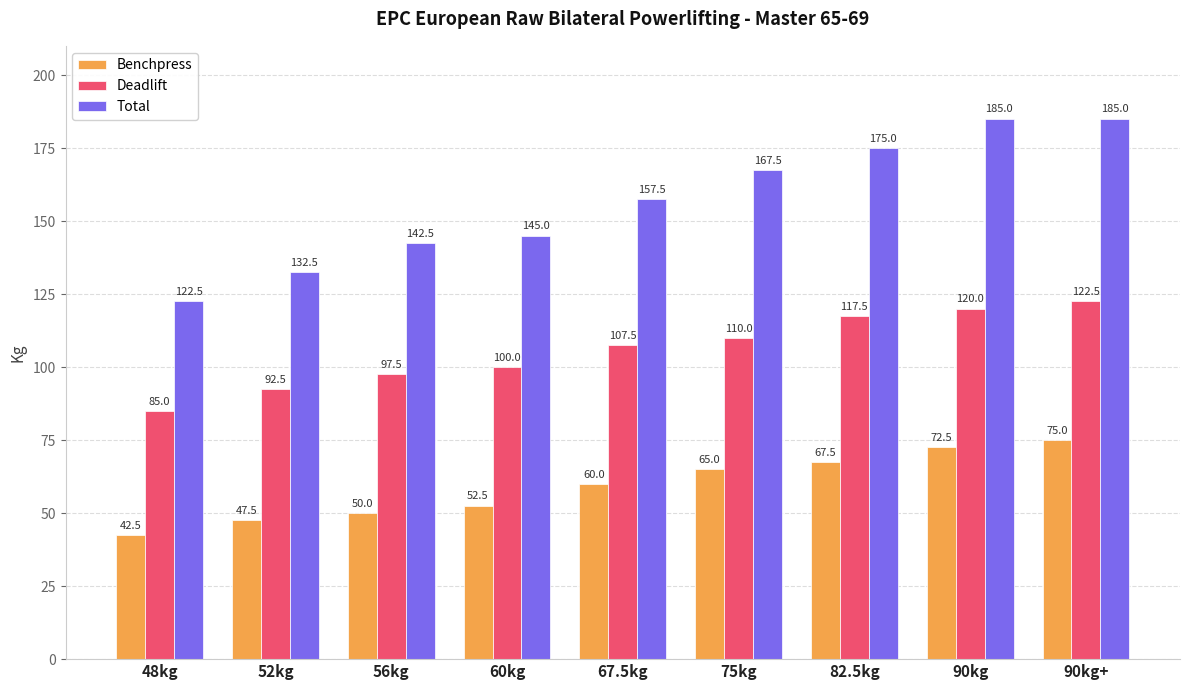

What is the greatest value displayed?

185.0